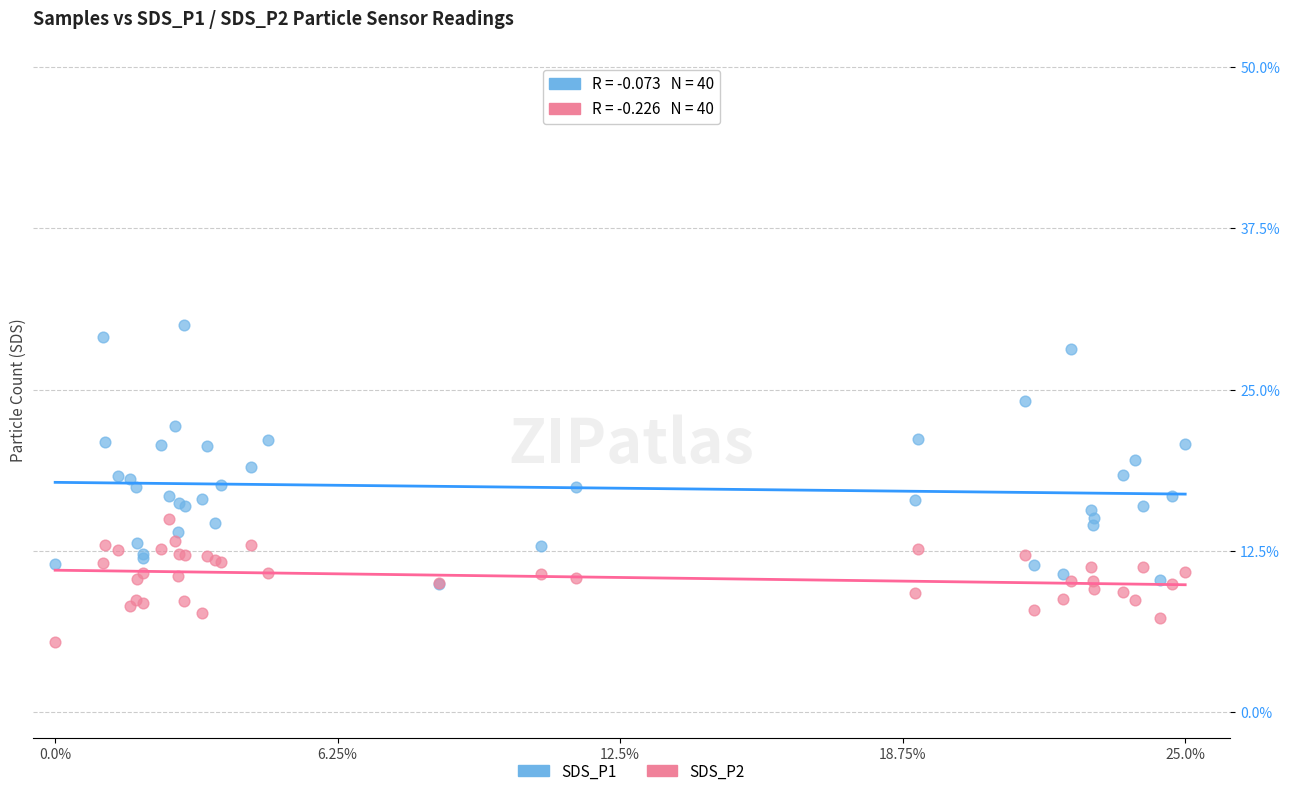

Which series contains the lowest Y value?

SDS_P2